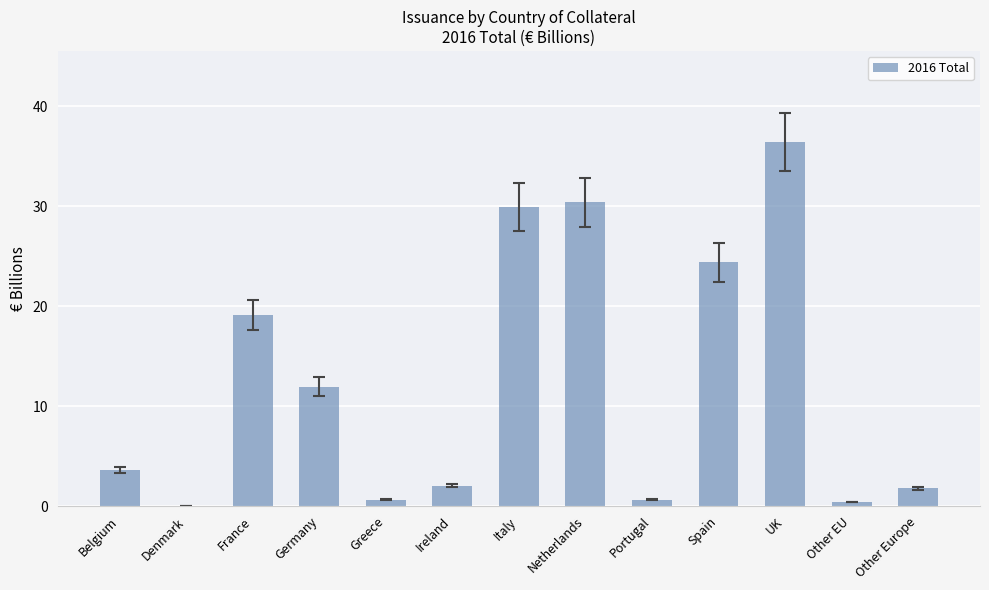

Read the value at Ireland.

2.0